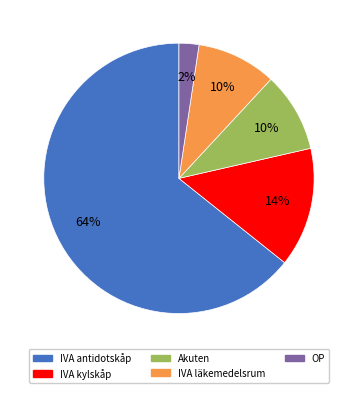

Count the number of slices in the pie.

5